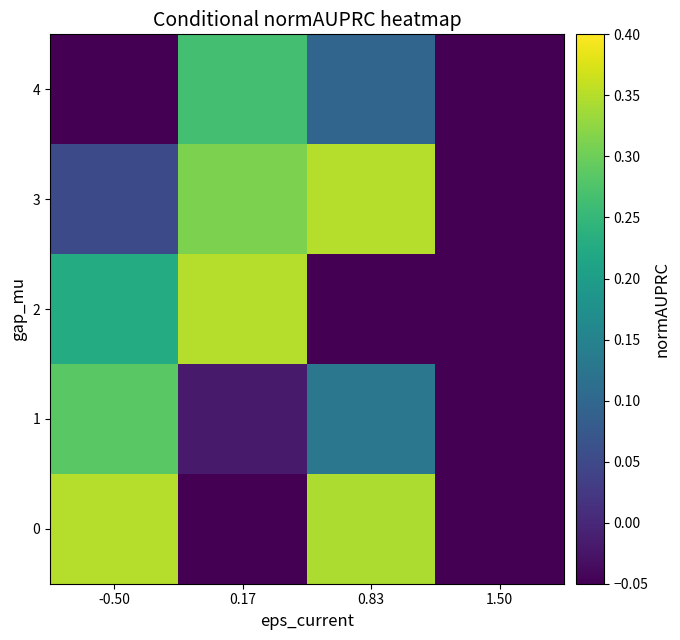

Which has a higher value, 1.50 or 0.83?

0.83